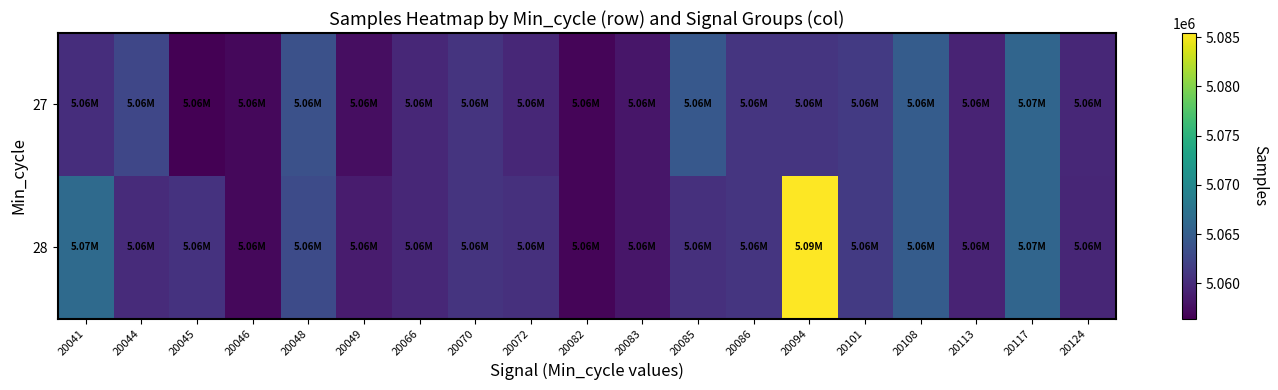

Reading left to right, extract all data points from this chart.

27: 20041=5060204	20044=5062544	20045=5056430	20046=5057059	20048=5063670	20049=5057501	20066=5059663	20070=5060804	20072=5059667	20082=5056822	20083=5058238	20085=5064363	20086=5060956	20094=5060874	20101=5061380	20108=5064824	20113=5059261	20117=5065904	20124=5059667
28: 20041=5066472	20044=5060041	20045=5060650	20046=5057059	20048=5063038	20049=5058657	20066=5059663	20070=5060804	20072=5060415	20082=5056822	20083=5058238	20085=5060396	20086=5060956	20094=5085410	20101=5061380	20108=5064824	20113=5059261	20117=5065904	20124=5059527